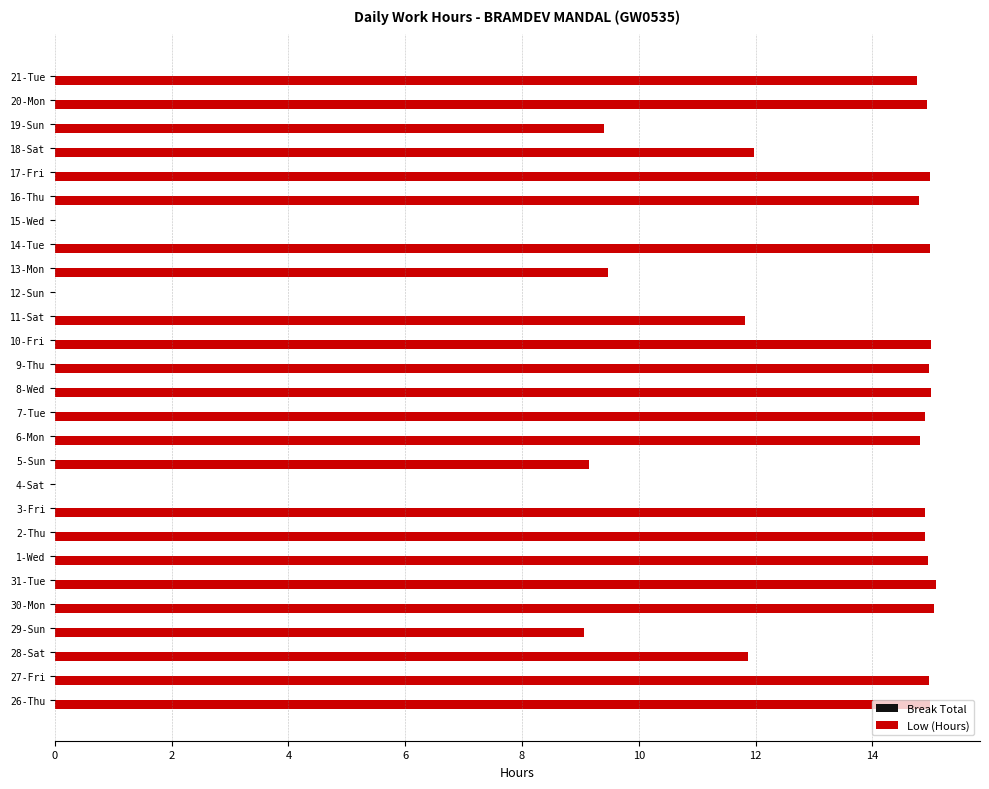

Is it true that the value at 15-Wed is -8.1?

False